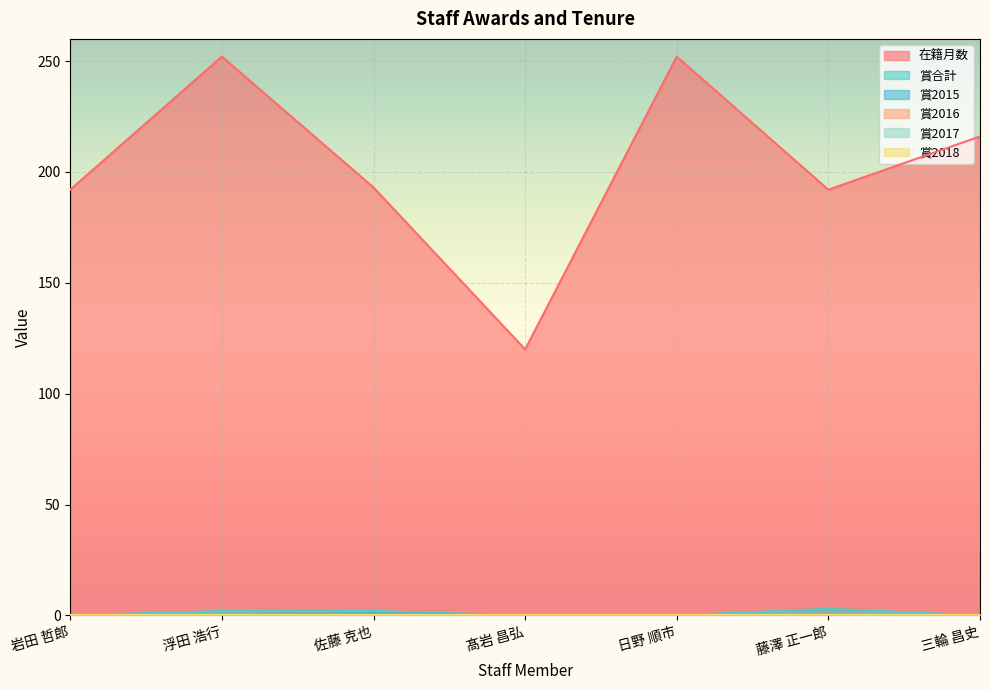

What is the label of the 2nd point from the right?

藤澤 正一郎